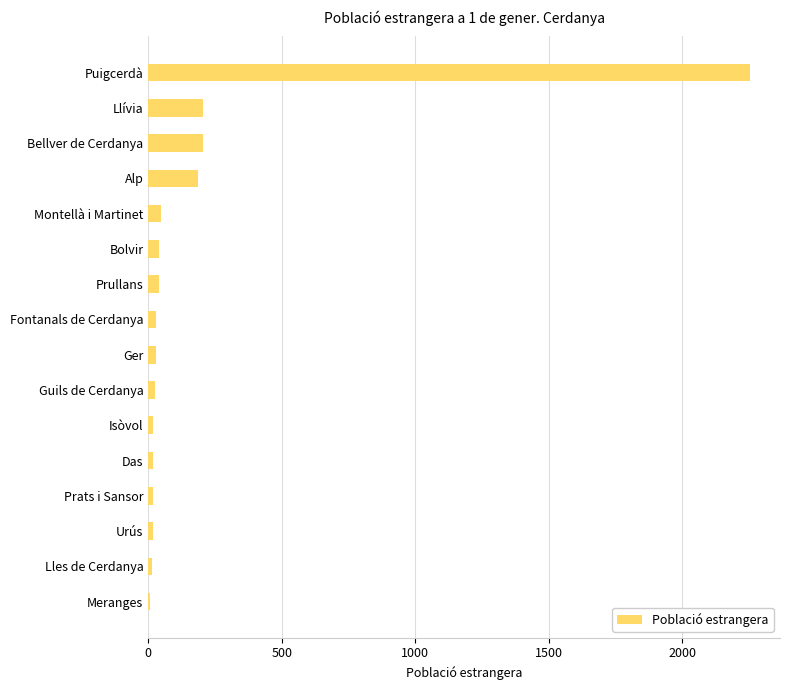

What is the sum of all values?

3149